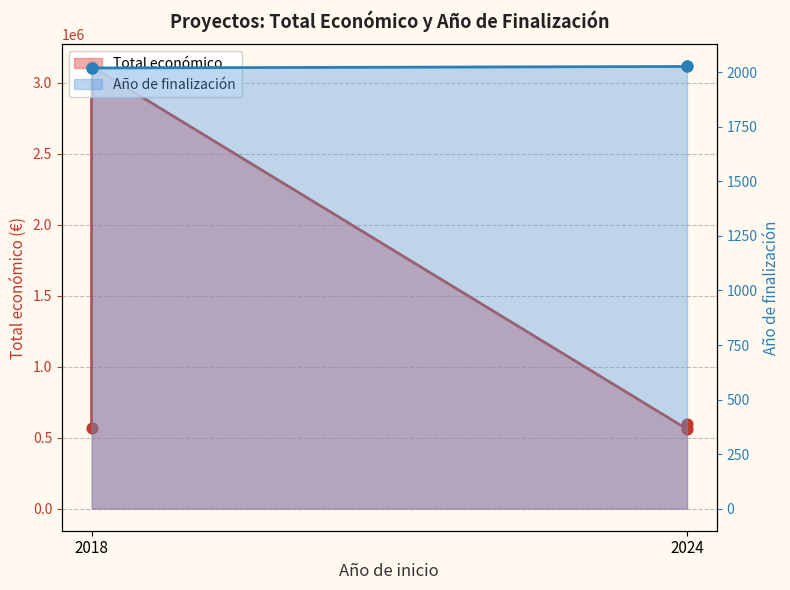

Between 2024 and 2024, which is larger?

2024